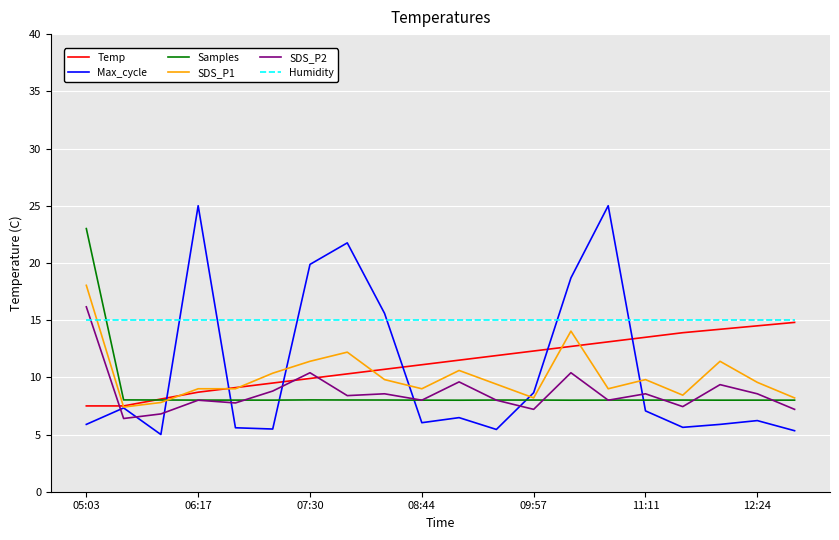

Which series has the largest range (max minus min)?

Max_cycle